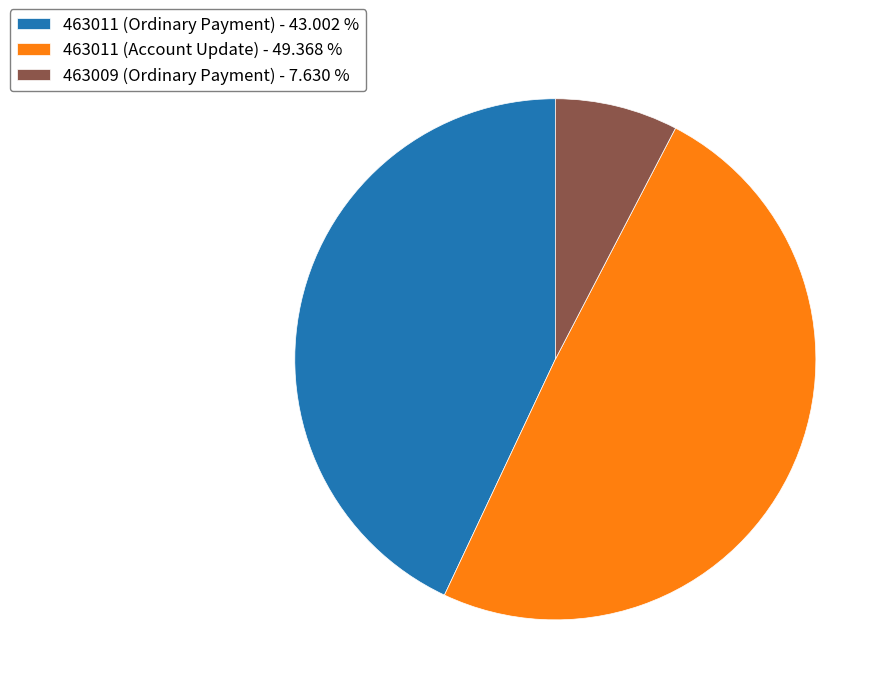

Which has a higher value, 463011 (Ordinary Payment) or 463009 (Ordinary Payment)?

463011 (Ordinary Payment)